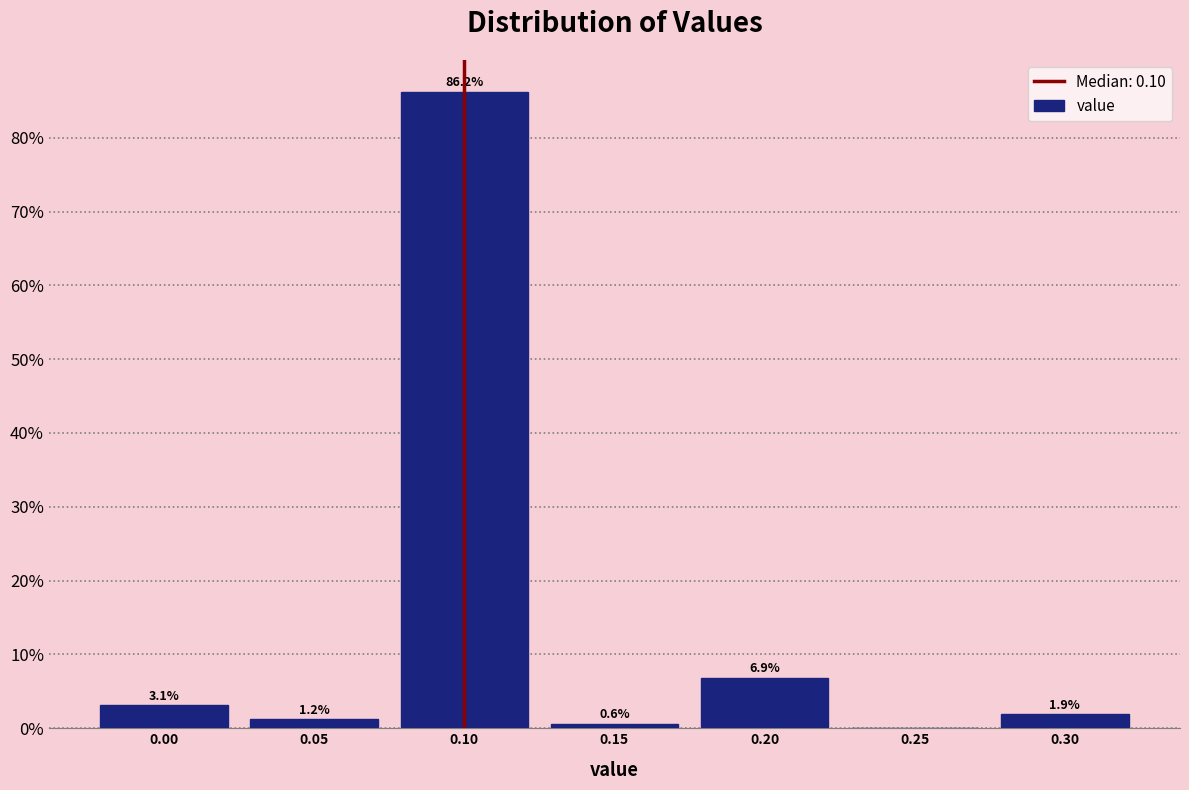

Which range on the x-axis has the tallest bar?

0.075 to 0.125